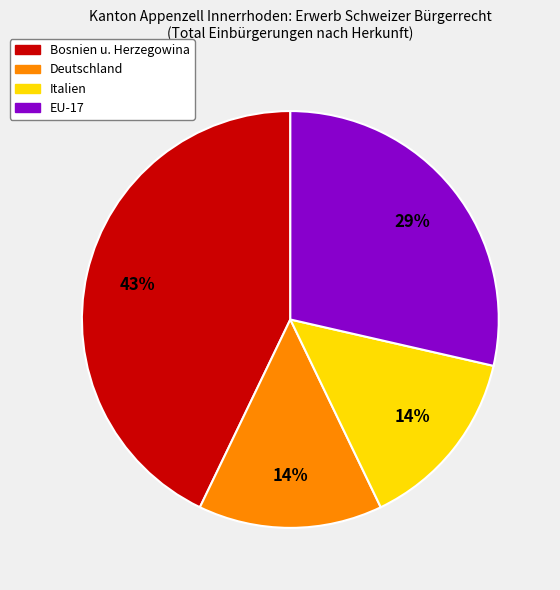

Is there any slice that represents more than half of the pie?

No